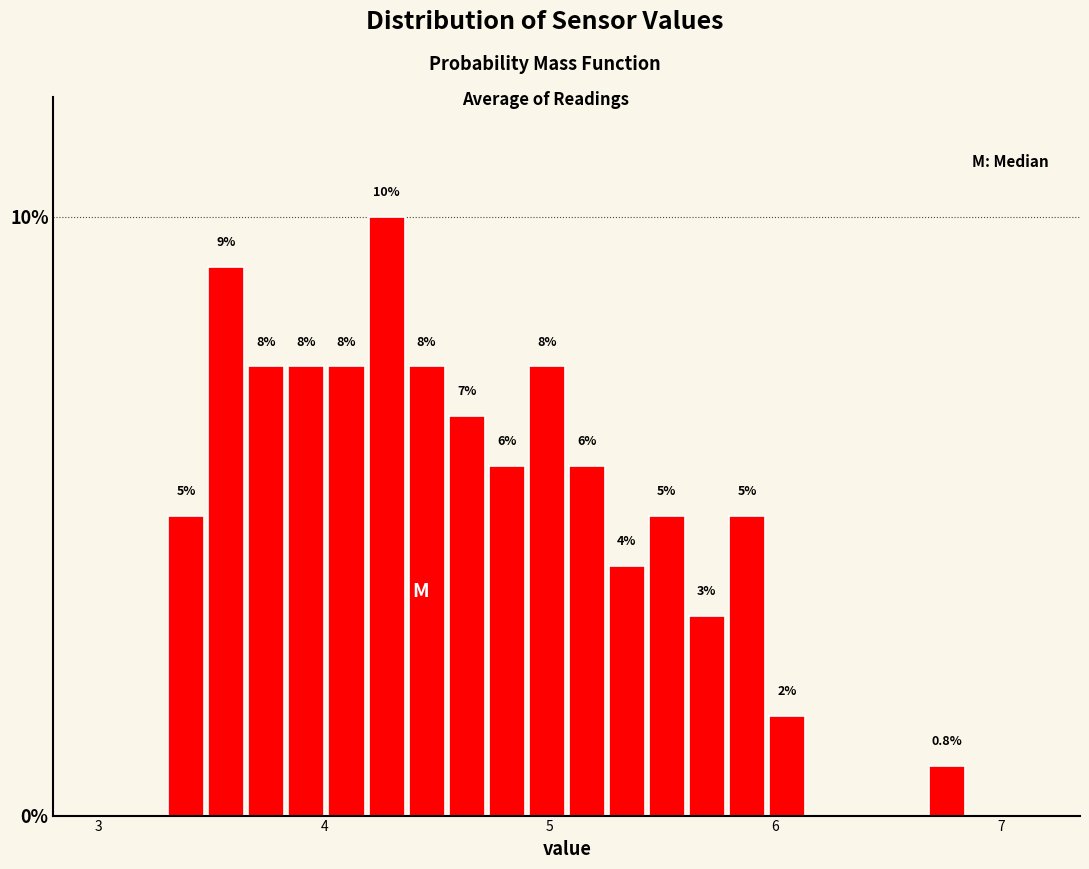

Read against the x-axis, roughly where is the centre of the tallest bar?

4.3